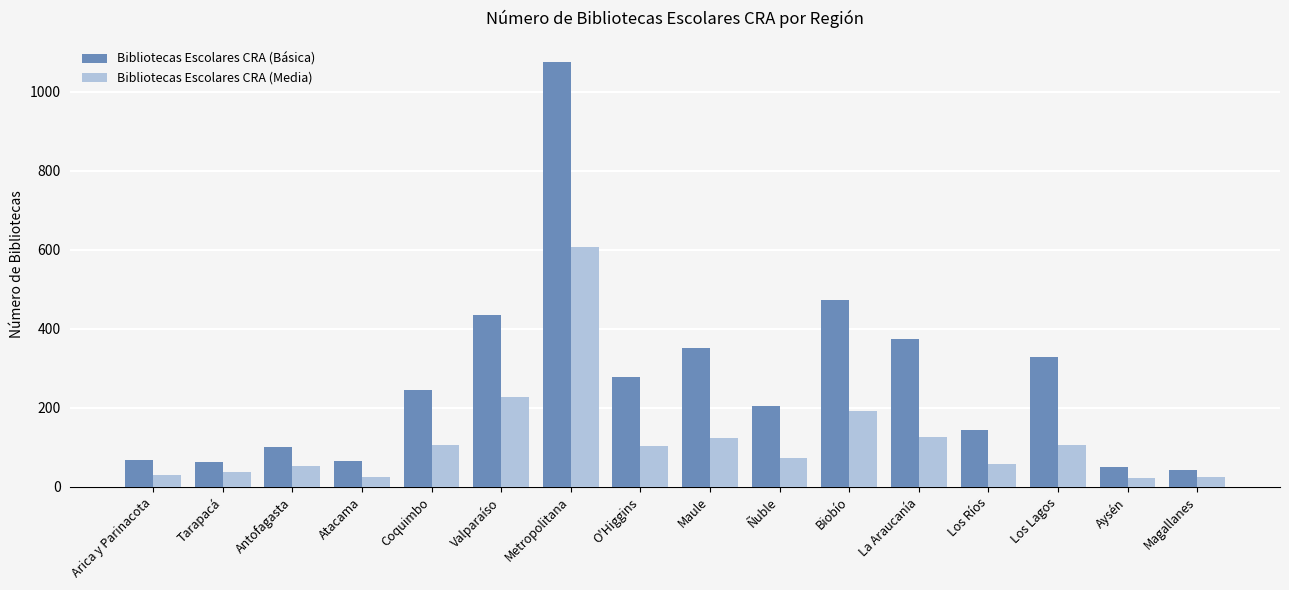

True or false: Bibliotecas Escolares CRA (Media) has a value of 106 at Coquimbo.

True